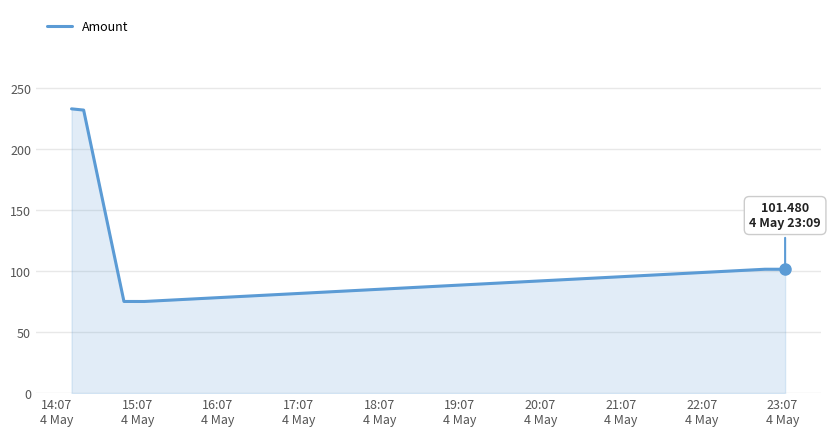

What is the sum of all values?

817.9